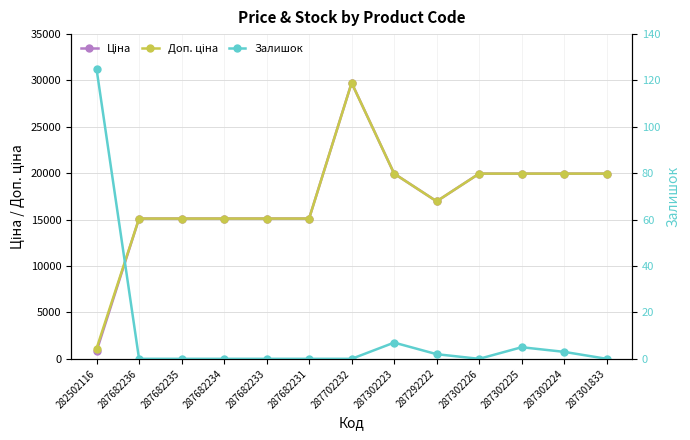

What position from the right is 287682234?

10